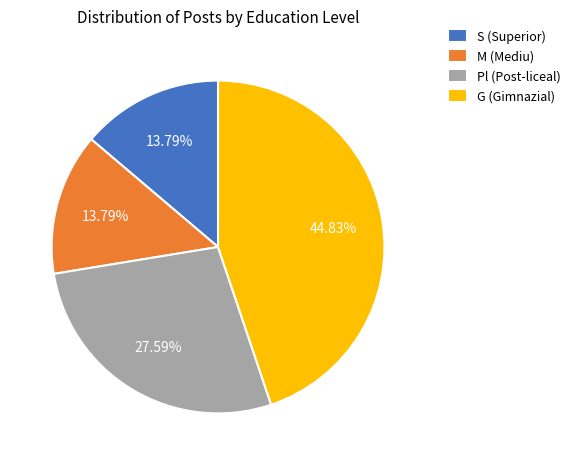

To the nearest percent, what percentage of the pie is G?

45%